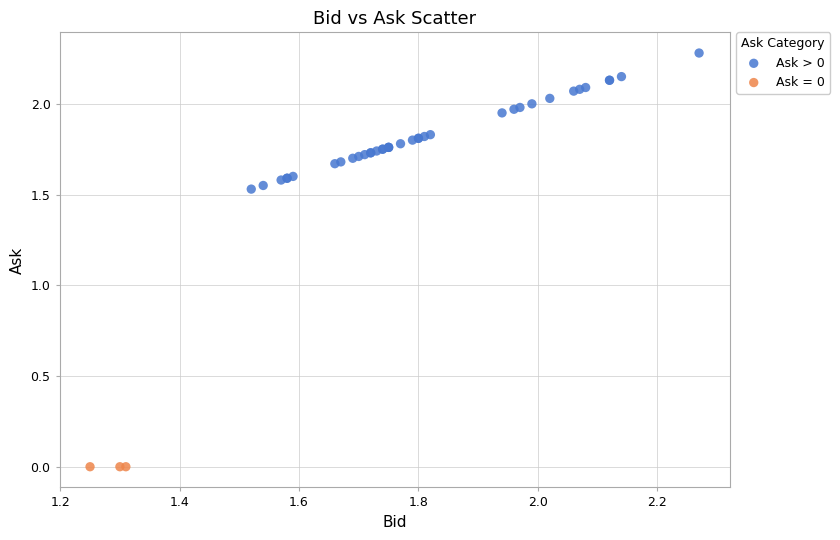

Which series contains the lowest Y value?

Ask = 0